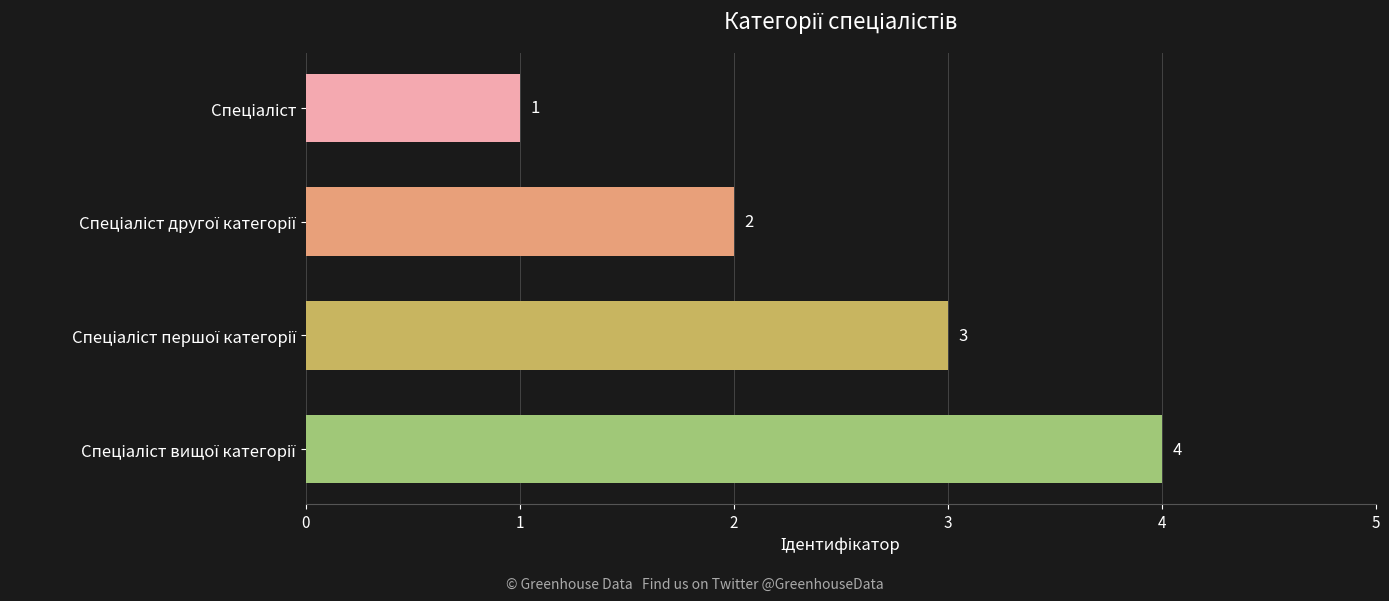

How many distinct data groups are displayed?

1